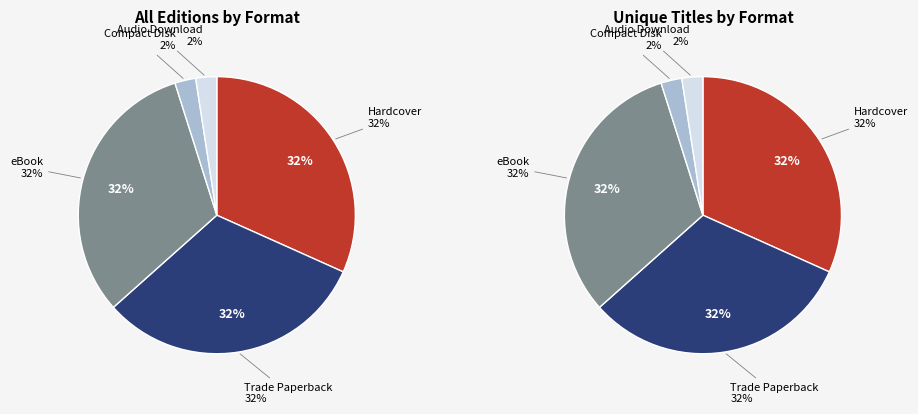

How many slices are in this pie chart?

5